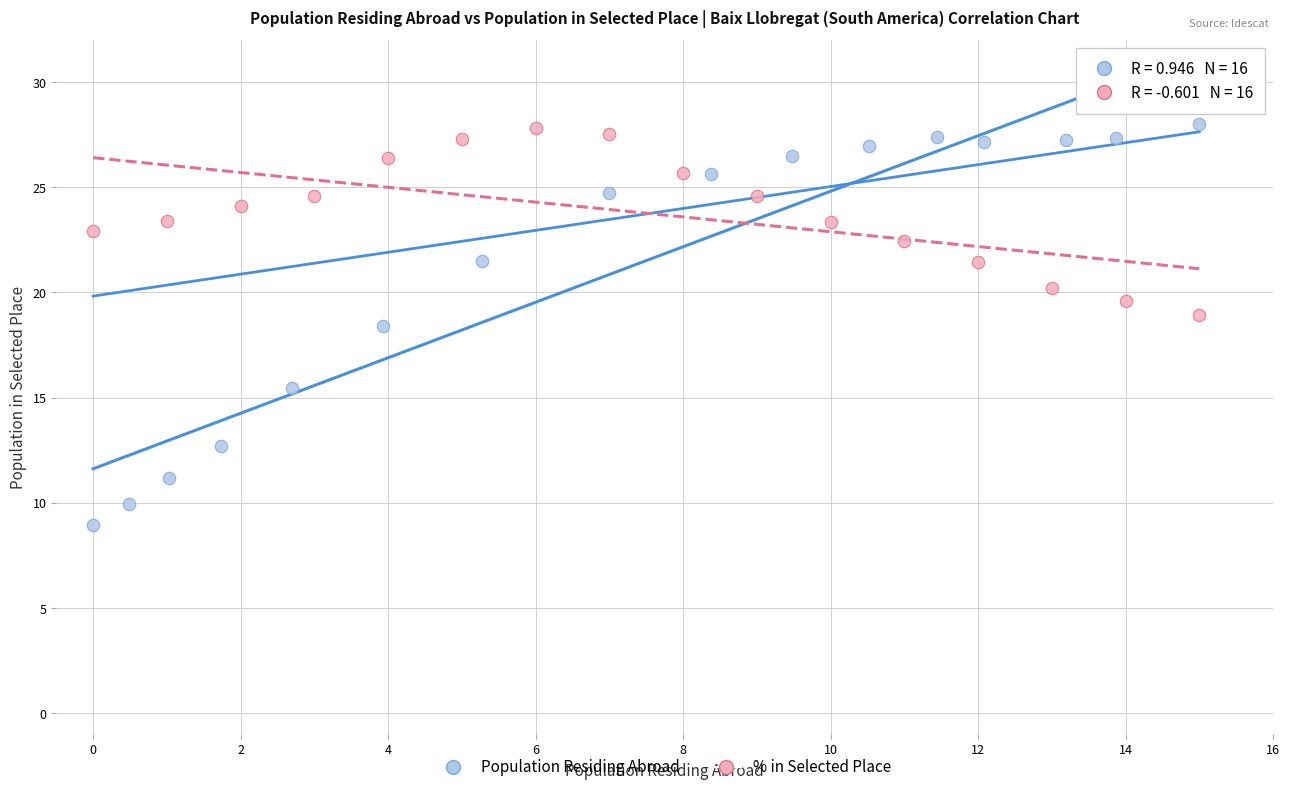

Which series has the widest spread of Y values?

Population Residing Abroad